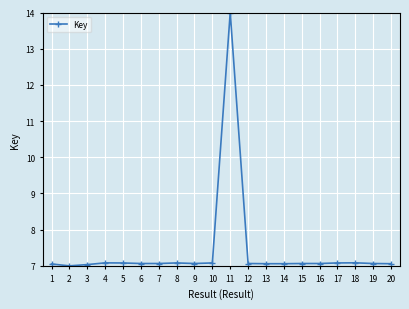

What is the minimum value shown in the chart?

7.0